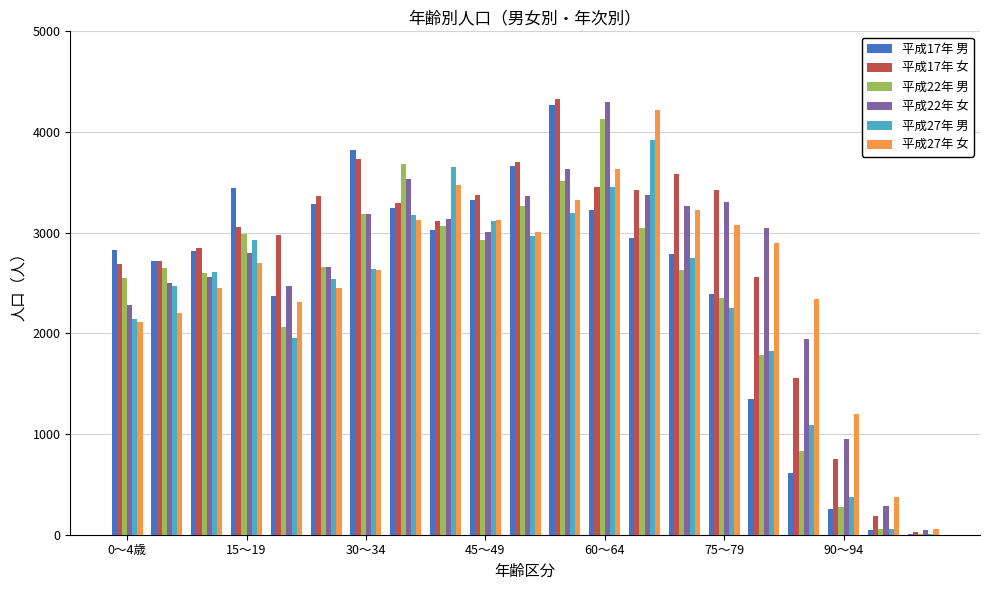

What is the greatest value displayed?

4325